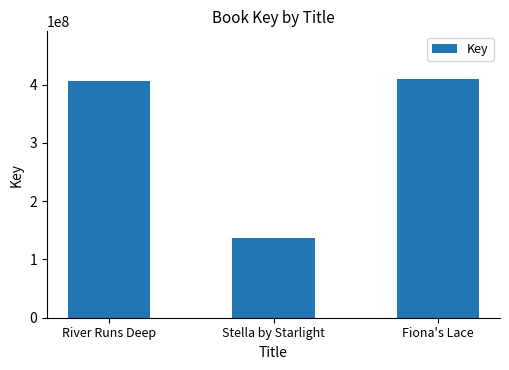

What position from the left is River Runs Deep?

1